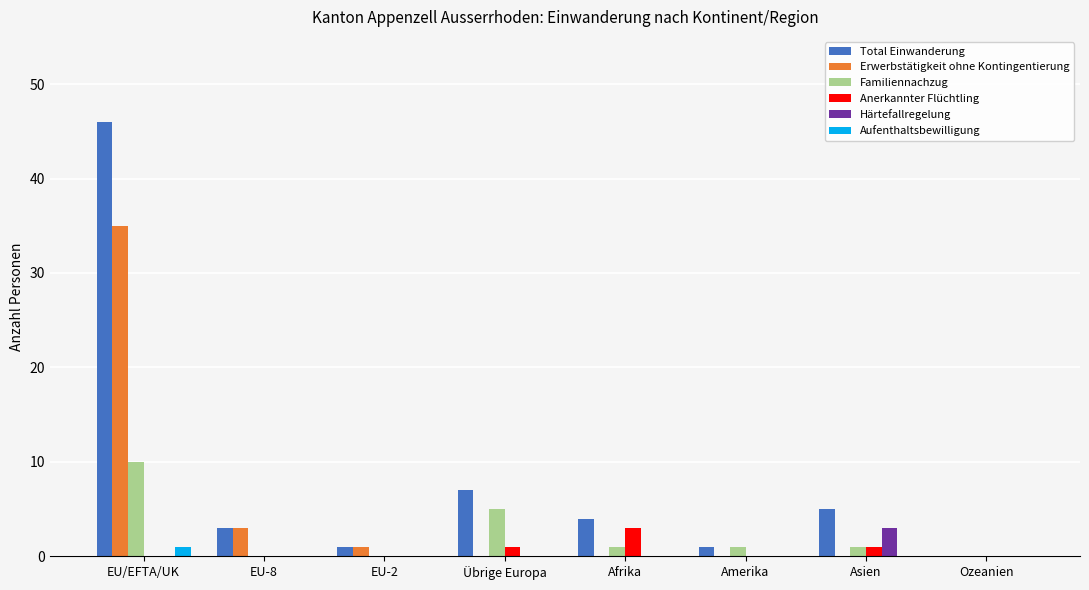

Reading right to left, transcribe all the data shown in this chart.

Total Einwanderung: Ozeanien=0	Asien=5	Amerika=1	Afrika=4	Übrige Europa=7	EU-2=1	EU-8=3	EU/EFTA/UK=46
Erwerbstätigkeit ohne Kontingentierung: Ozeanien=0	Asien=0	Amerika=0	Afrika=0	Übrige Europa=0	EU-2=1	EU-8=3	EU/EFTA/UK=35
Familiennachzug: Ozeanien=0	Asien=1	Amerika=1	Afrika=1	Übrige Europa=5	EU-2=0	EU-8=0	EU/EFTA/UK=10
Anerkannter Flüchtling: Ozeanien=0	Asien=1	Amerika=0	Afrika=3	Übrige Europa=1	EU-2=0	EU-8=0	EU/EFTA/UK=0
Härtefallregelung: Ozeanien=0	Asien=3	Amerika=0	Afrika=0	Übrige Europa=0	EU-2=0	EU-8=0	EU/EFTA/UK=0
Aufenthaltsbewilligung: Ozeanien=0	Asien=0	Amerika=0	Afrika=0	Übrige Europa=0	EU-2=0	EU-8=0	EU/EFTA/UK=1